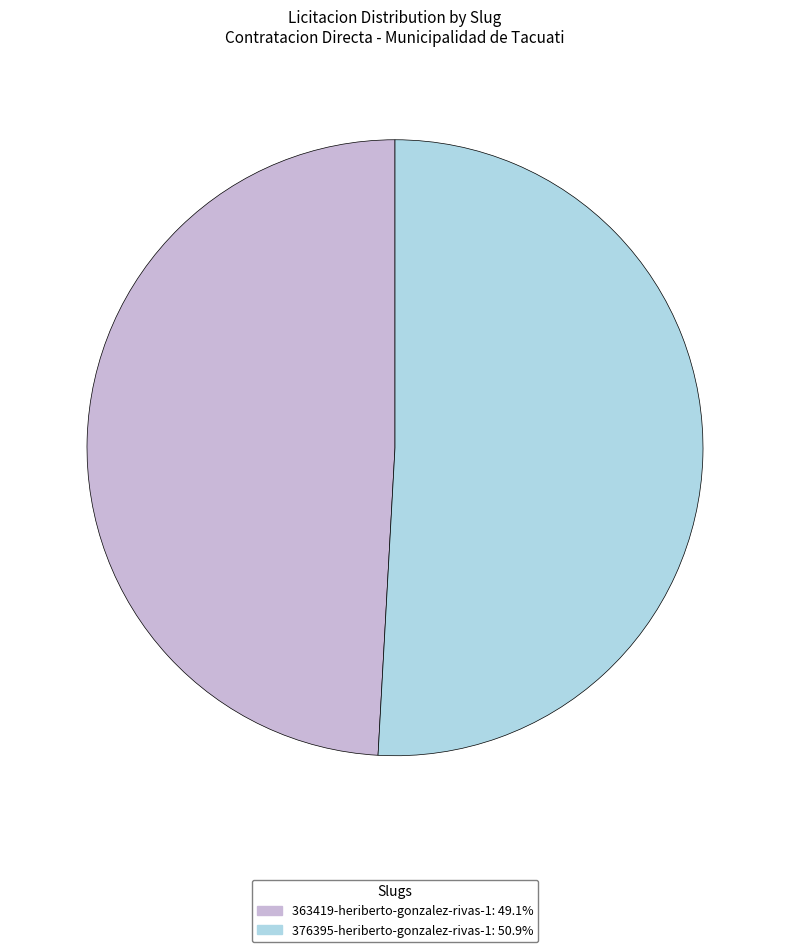

What is the largest slice in the pie chart?

376395-heriberto-gonzalez-rivas-1